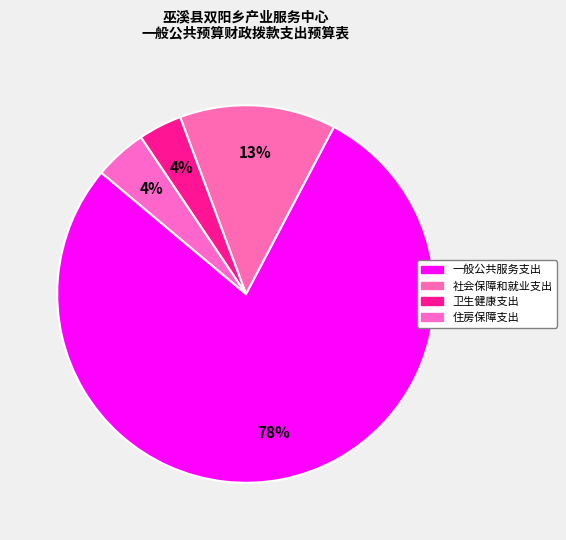

What is the ratio of the value at 社会保障和就业支出 to the value at 住房保障支出?

3.0